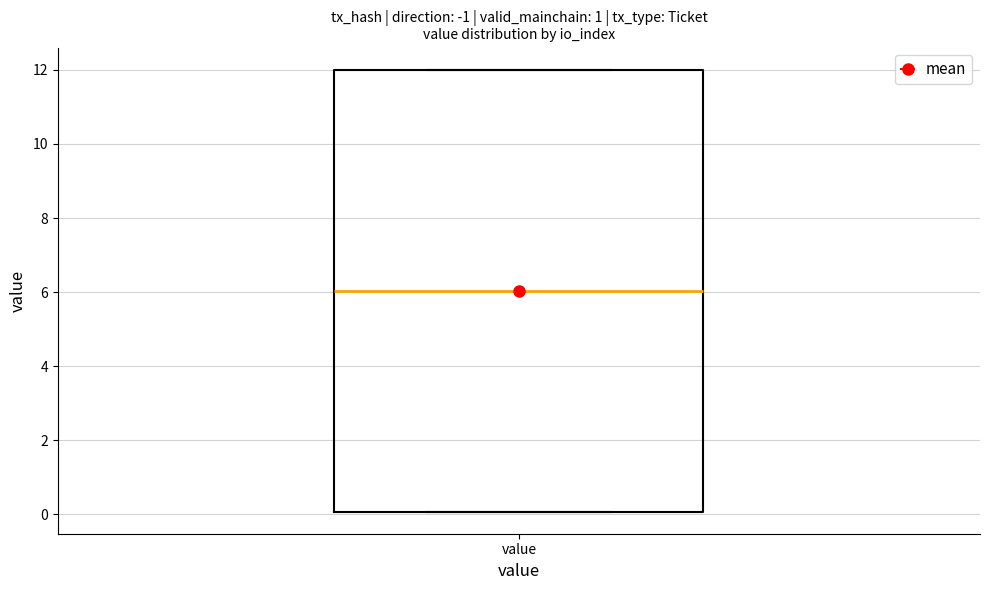

Where is the lower edge of the box for value on the y-axis? The values are not printed on the chart, so give them approximately, as read against the axis.

0